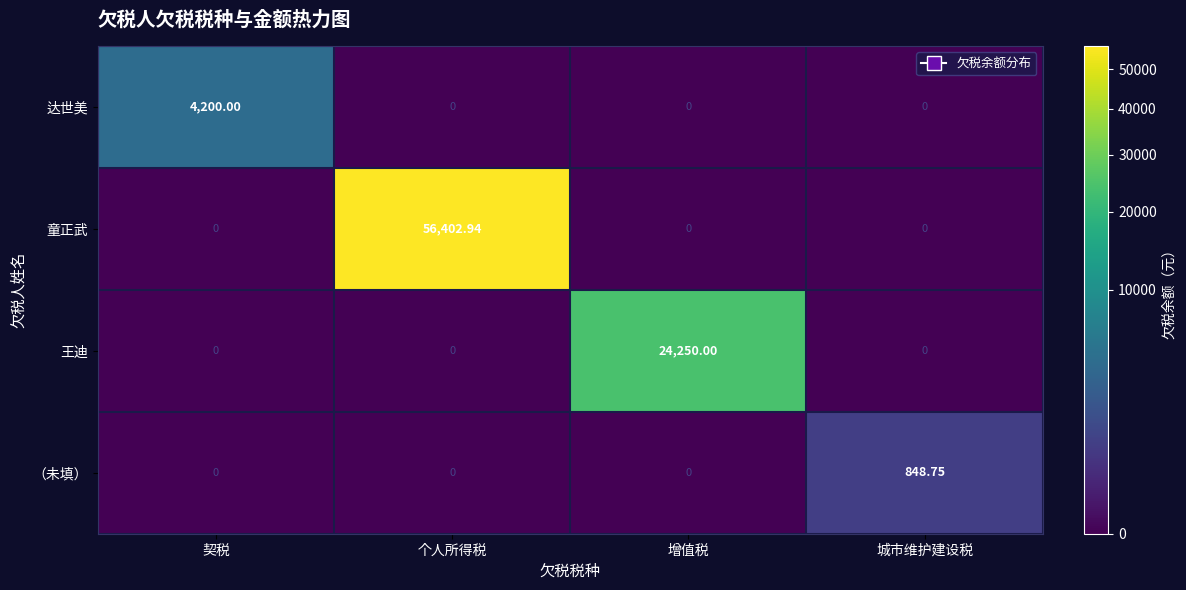

At which category is the sum across all series the highest?

个人所得税